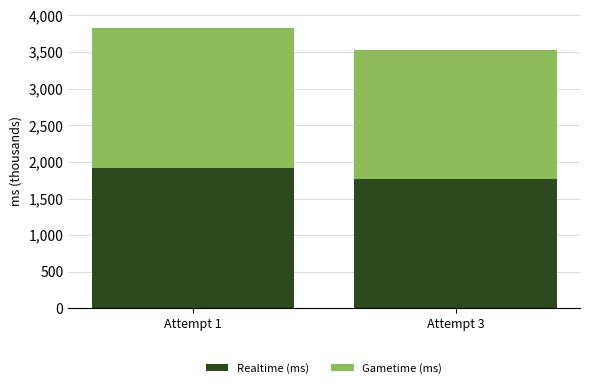

List the labels in order of Realtime (ms) value, largest first.

Attempt 1, Attempt 3